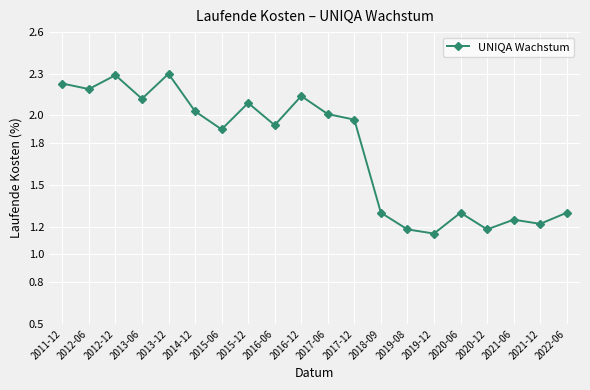

Approximately how many times larger is the value at 2021-12 compared to 2016-12?

0.6